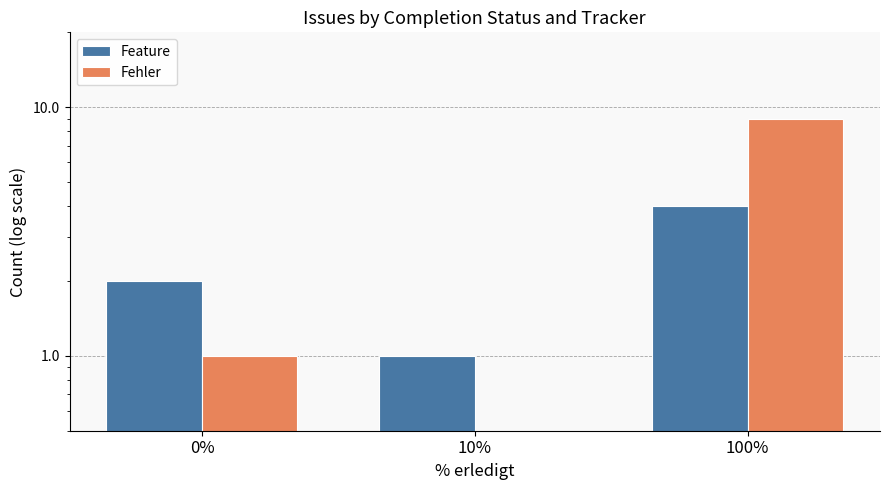

What are all the series names shown in the legend?

Feature, Fehler